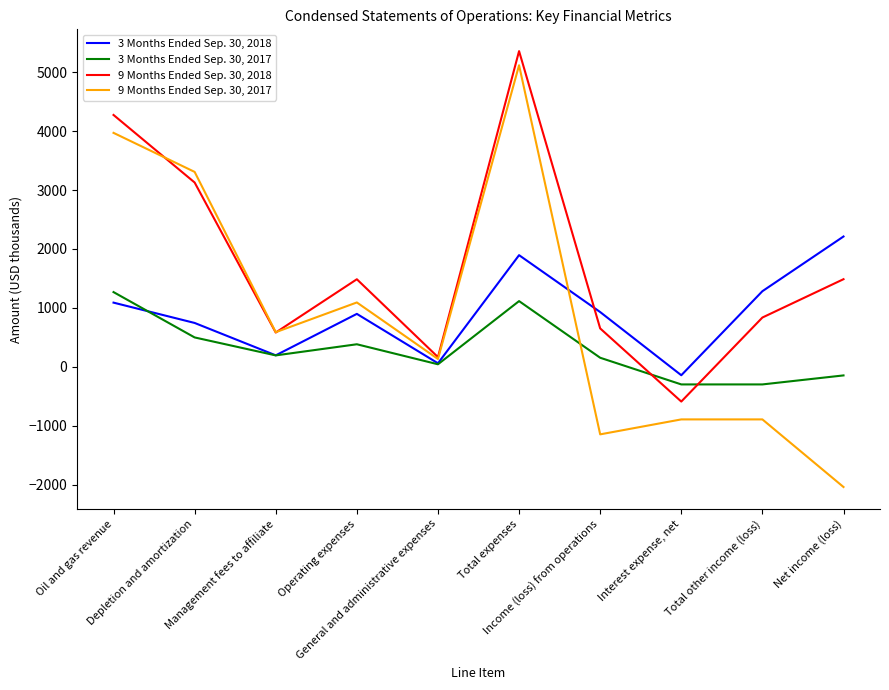

Is it true that 3 Months Ended Sep. 30, 2018 equals 898 at Operating expenses?

True